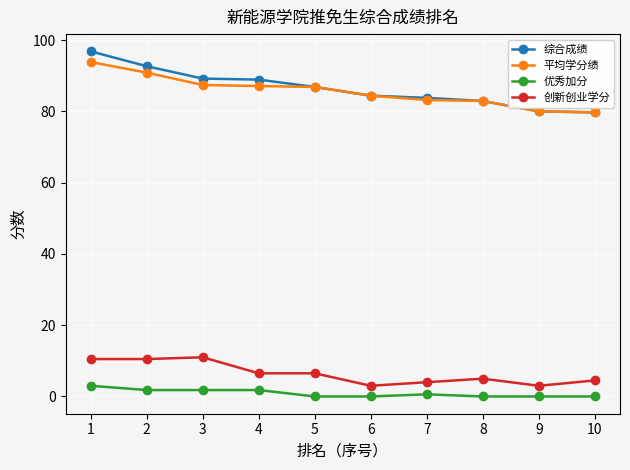

Rank the series by their maximum value, from lowest to highest.

优秀加分, 创新创业学分, 平均学分绩, 综合成绩